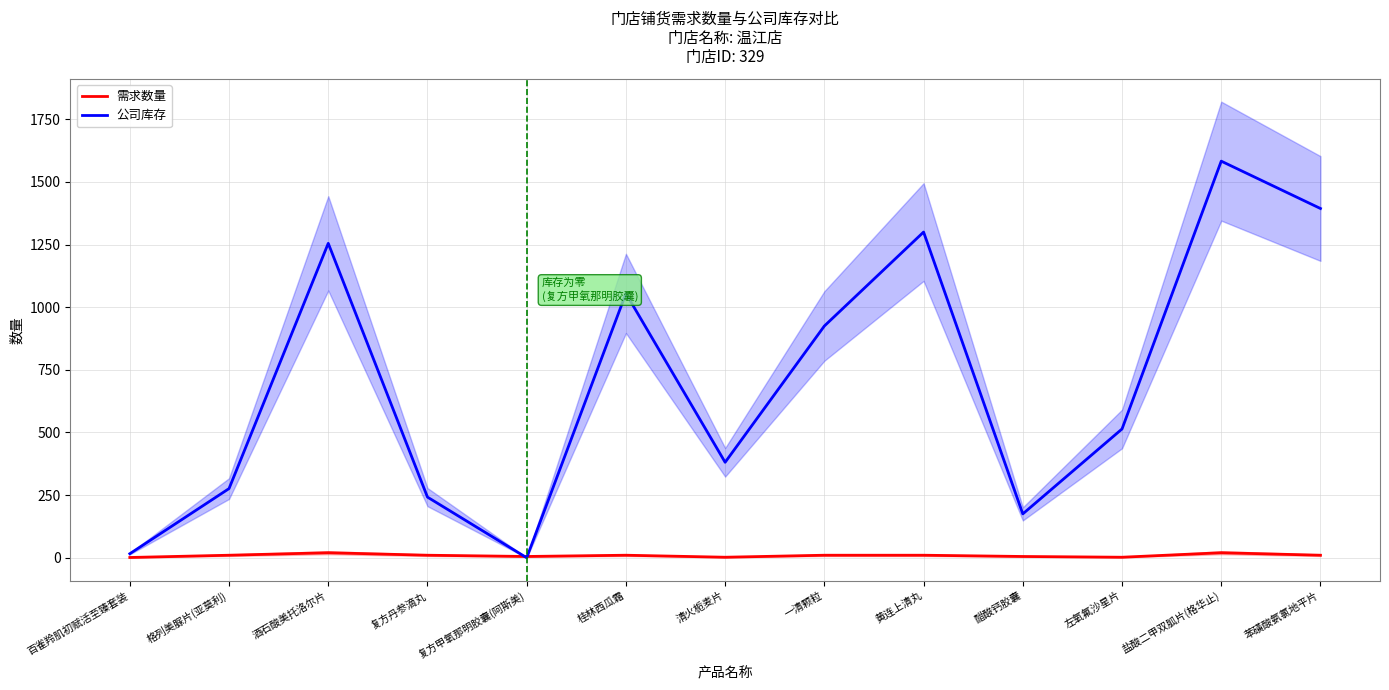

What is the value of the 需求数量 point at the 3rd from the left?

20